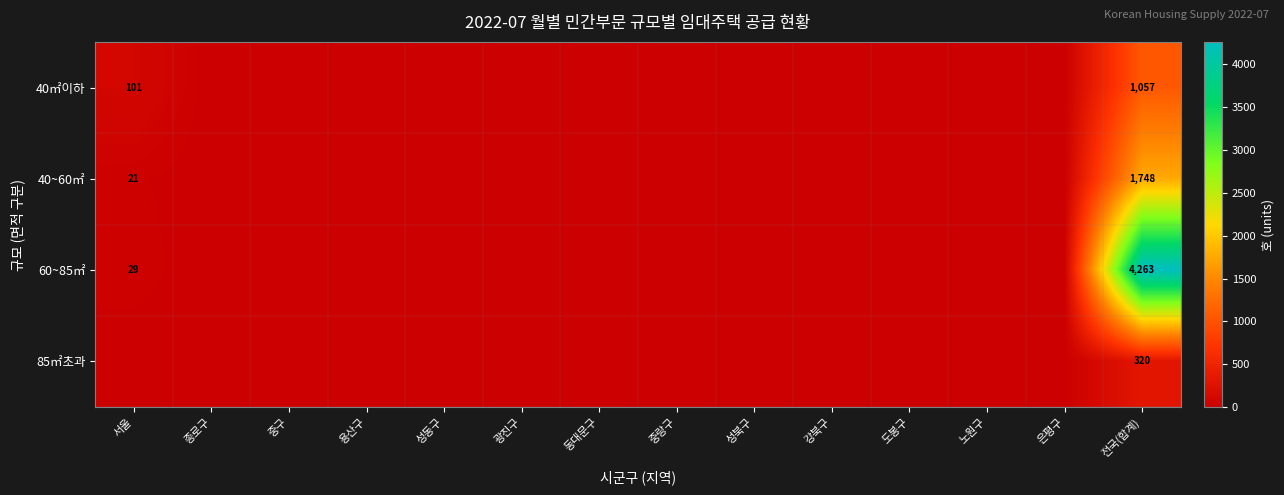

What is the difference between the highest and lowest values at 전국(합계)?

3943